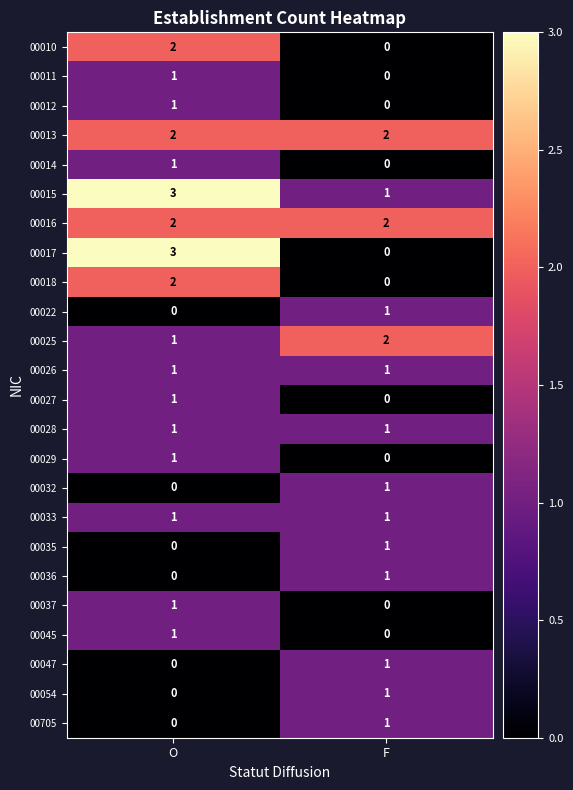

The 00032 series shows 0 at O. True or false?

True